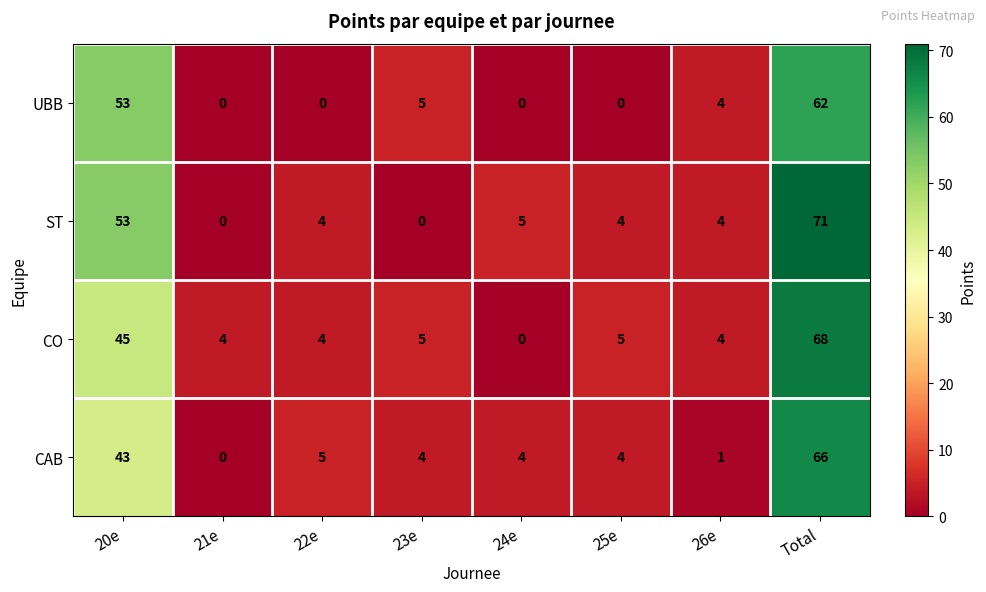

What is the sum of the CAB values at 24e and Total?

70